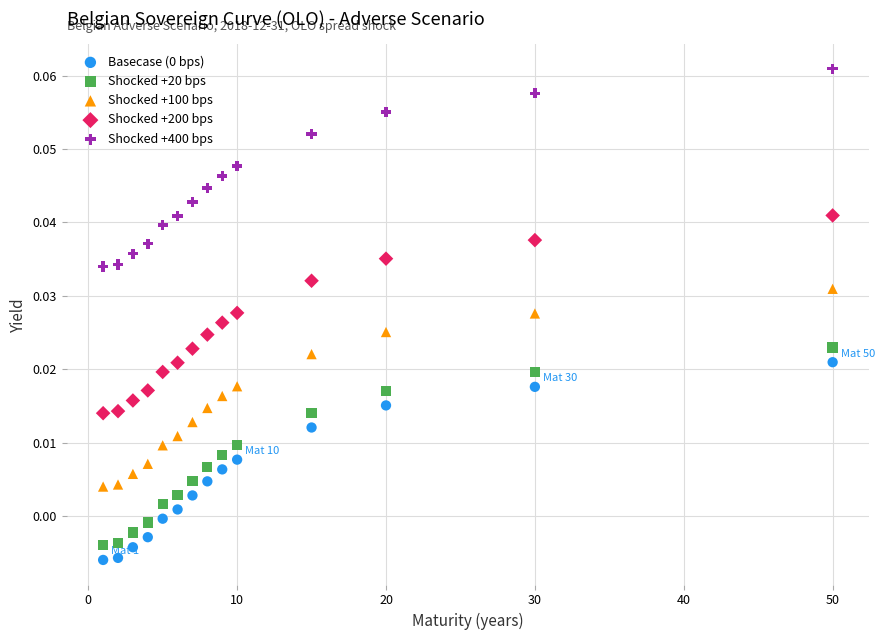

Which series contains the highest Y value?

Shocked +400 bps